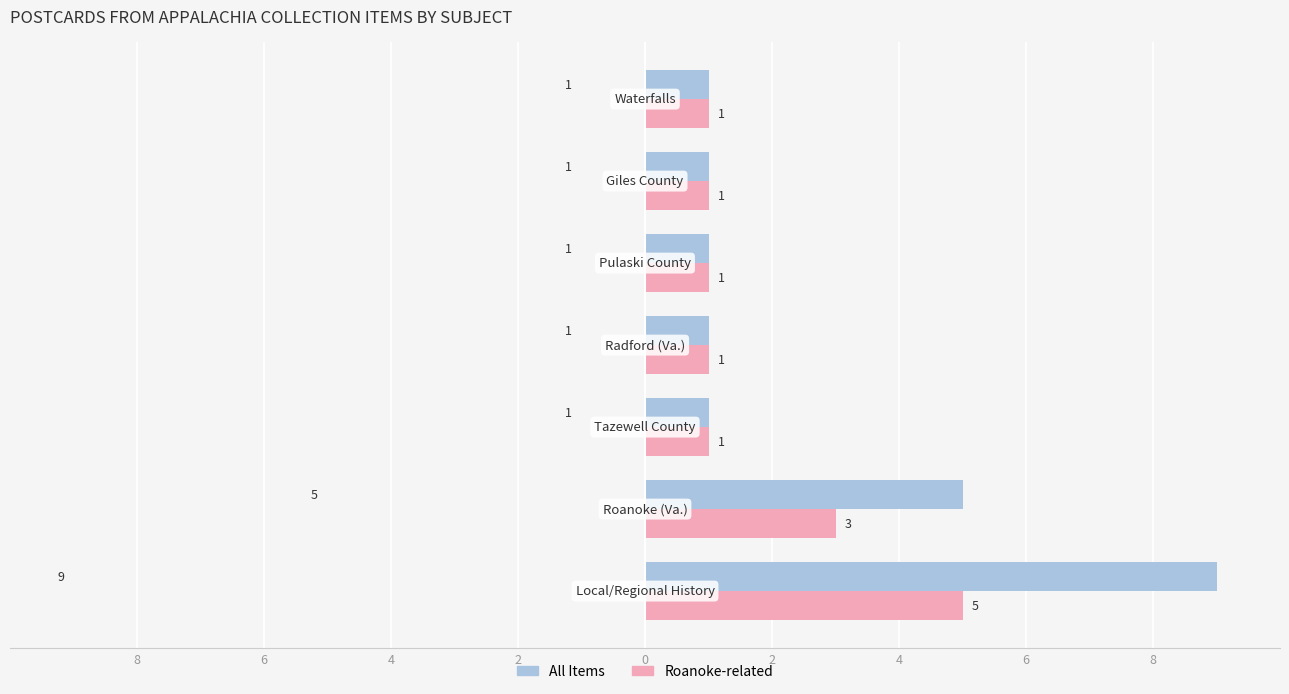

Which series has the largest total across all categories?

All Items